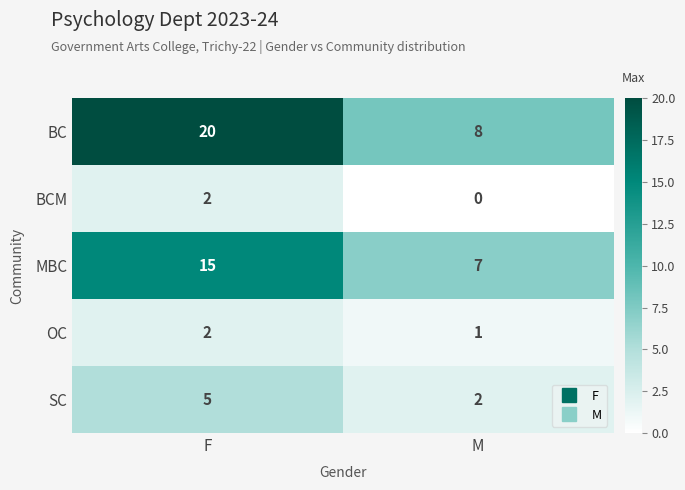

Reading left to right, what are all the values shown in this chart?

BC: F=20	M=8
BCM: F=2	M=0
MBC: F=15	M=7
OC: F=2	M=1
SC: F=5	M=2